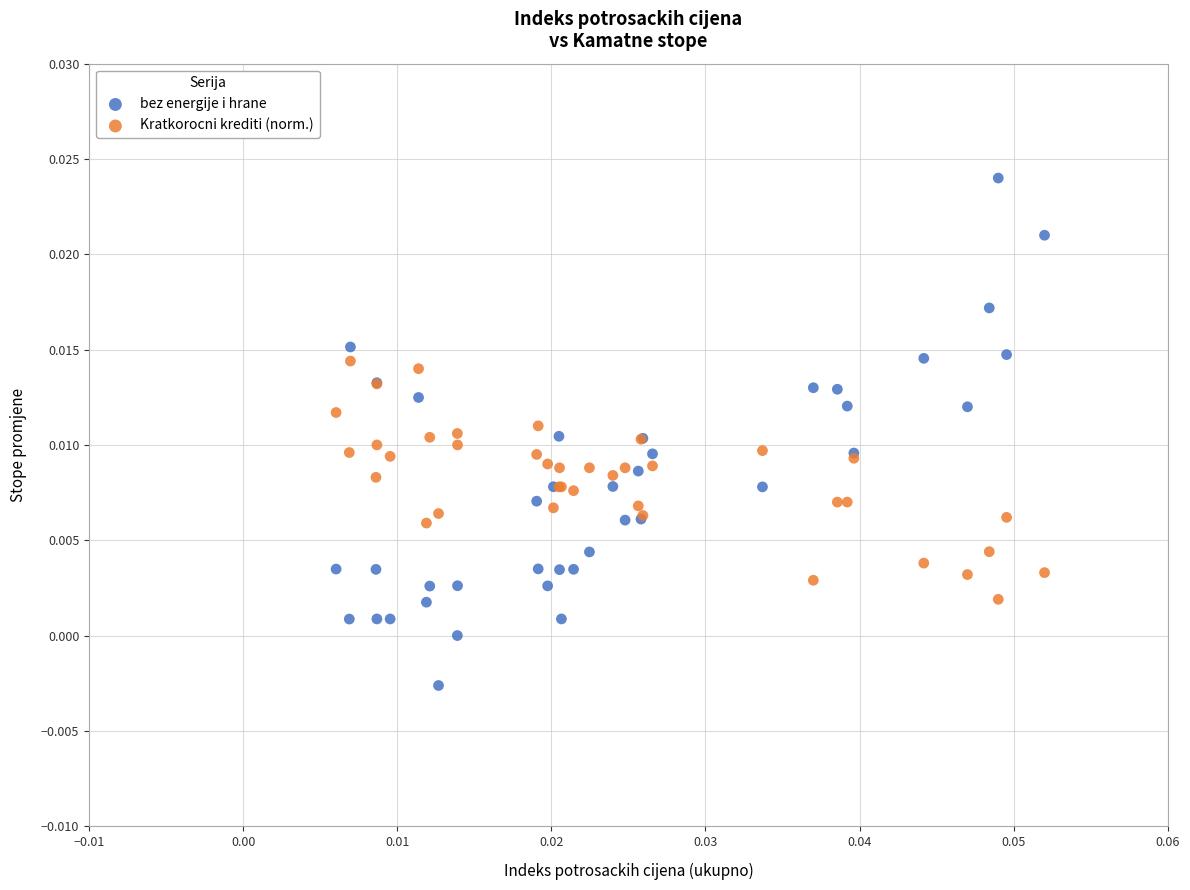

Which series contains the highest Y value?

bez energije i hrane